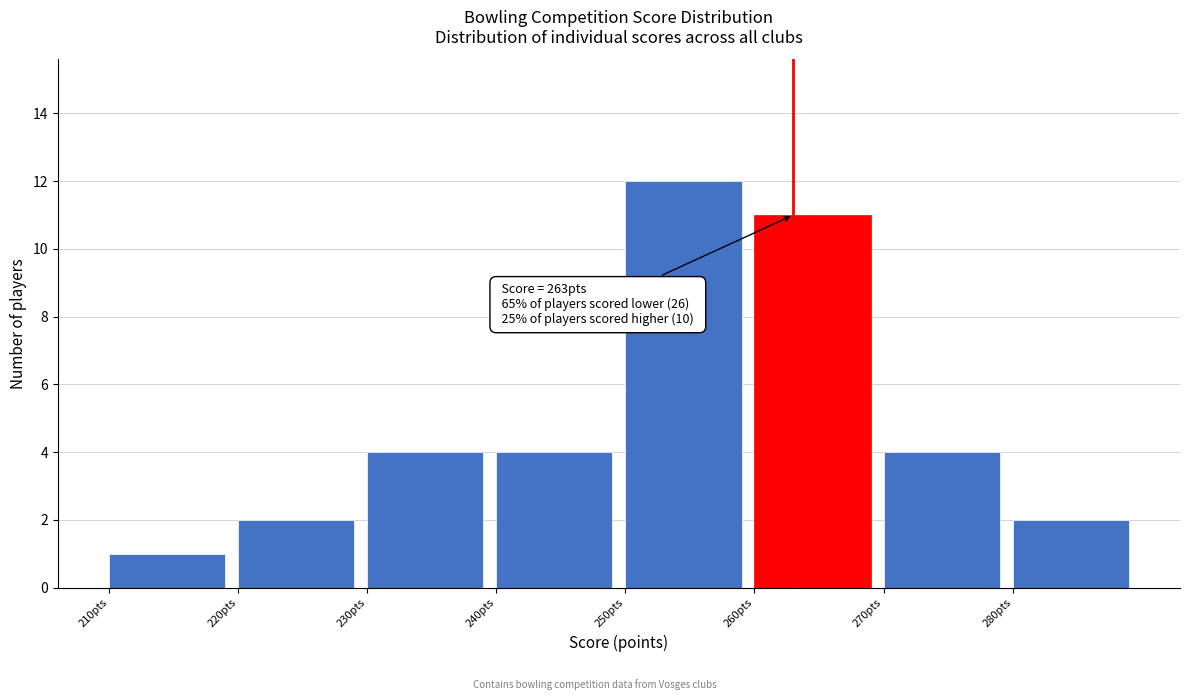

Which range on the x-axis has the tallest bar?

250 to 260